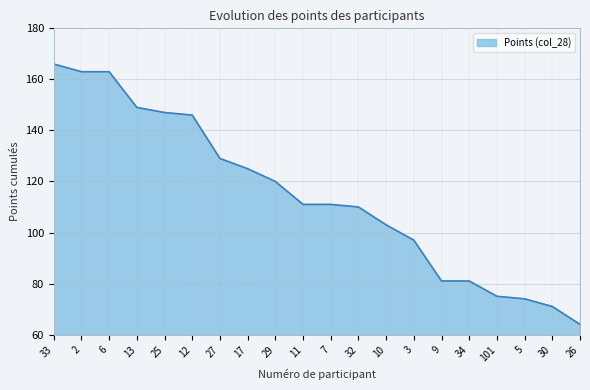

What position from the left is 6?

3